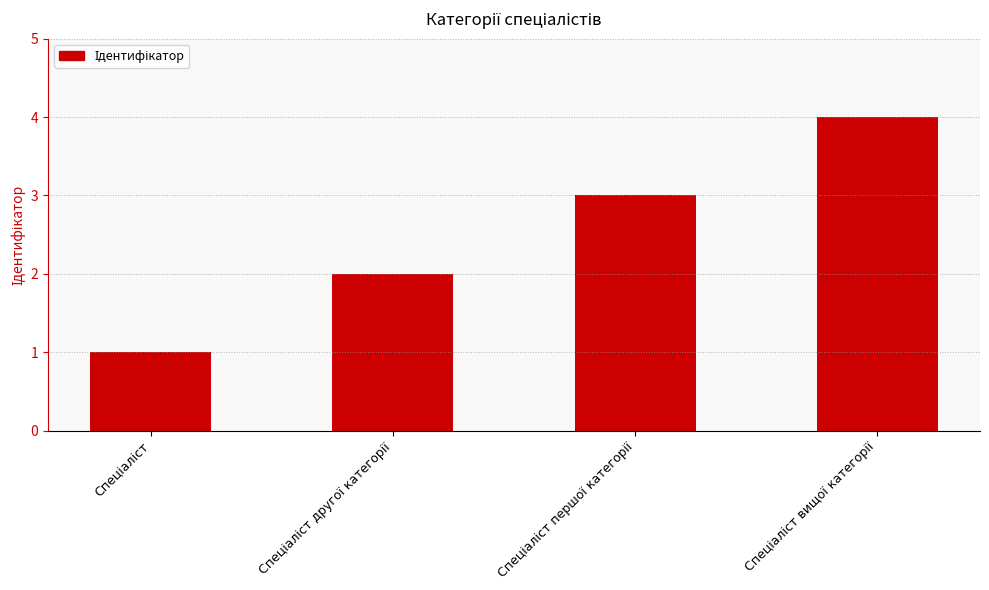

What is the sum of all values?

10